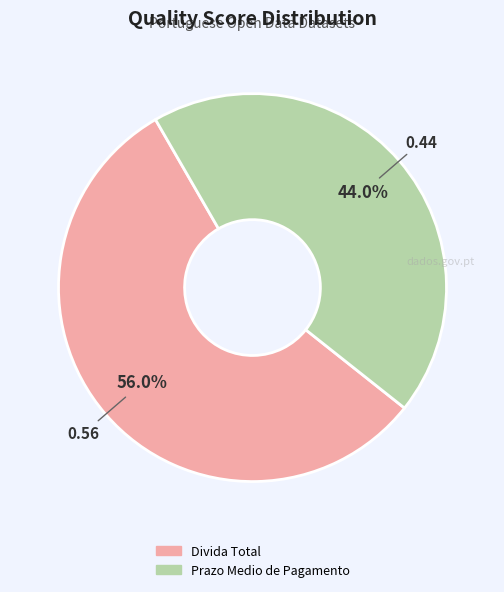

Rank the categories by value from lowest to highest.

Prazo Medio de Pagamento, Divida Total